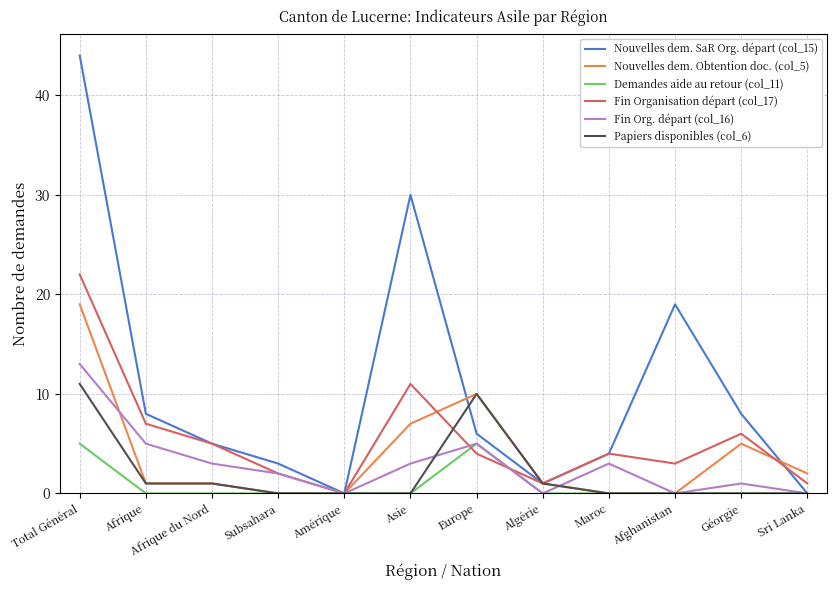

Count the number of categories in the chart.

12